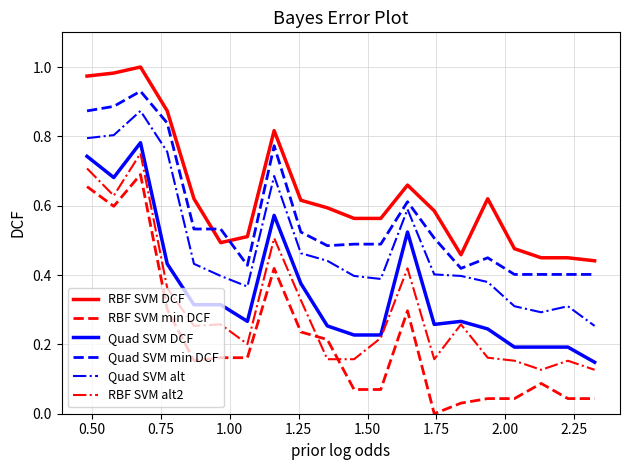

True or false: RBF SVM DCF and RBF SVM alt2 cross at least once.

False